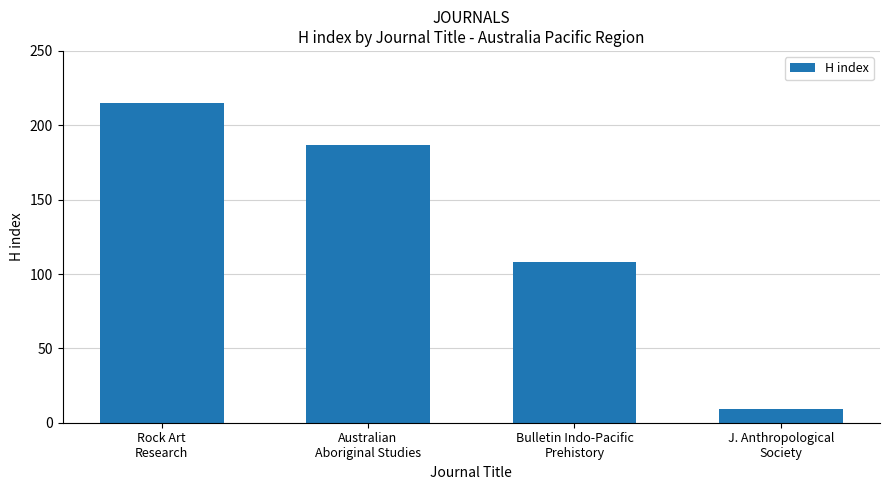

List the labels in order of value, smallest first.

J. Anthropological
Society, Bulletin Indo-Pacific
Prehistory, Australian
Aboriginal Studies, Rock Art
Research